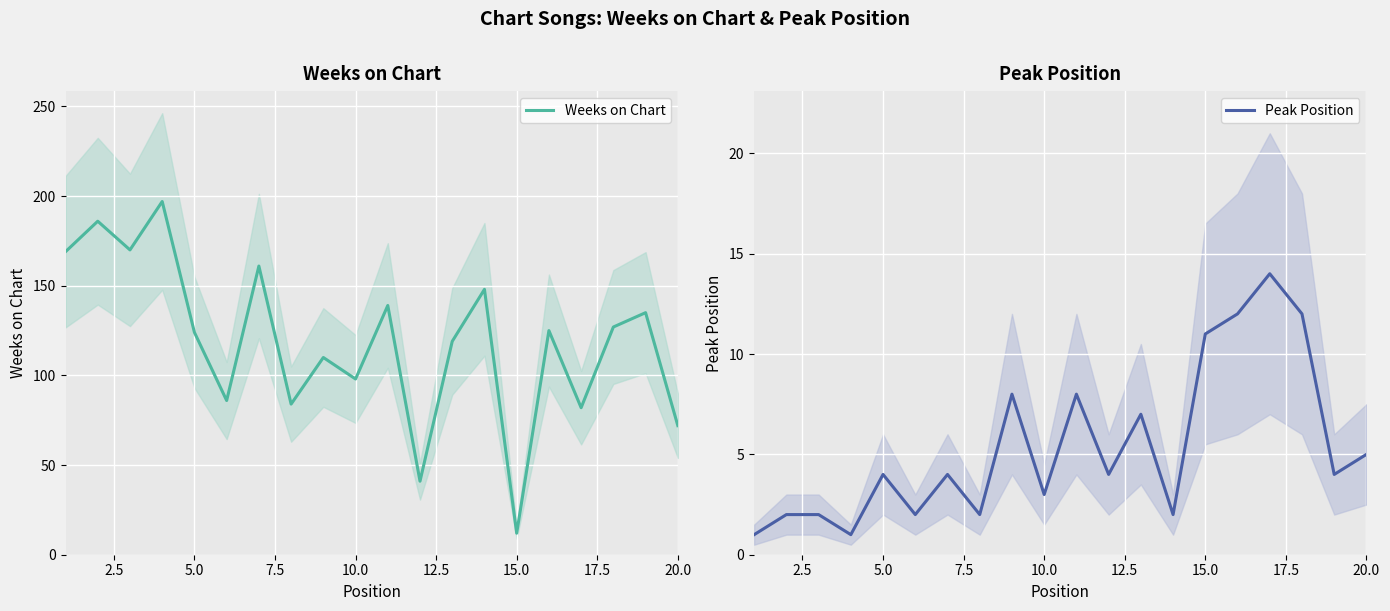

What is the minimum value for Weeks on Chart?

12